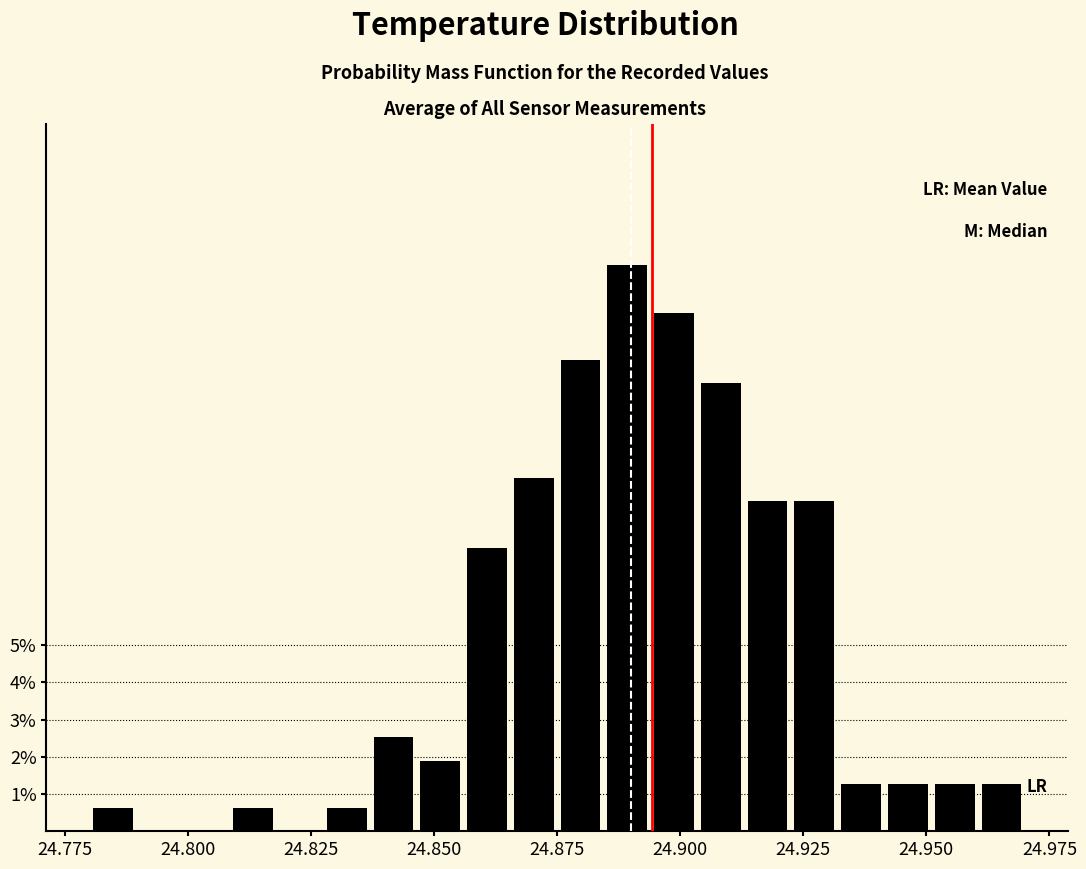

Read against the x-axis, roughly where is the centre of the tallest bar?

24.890